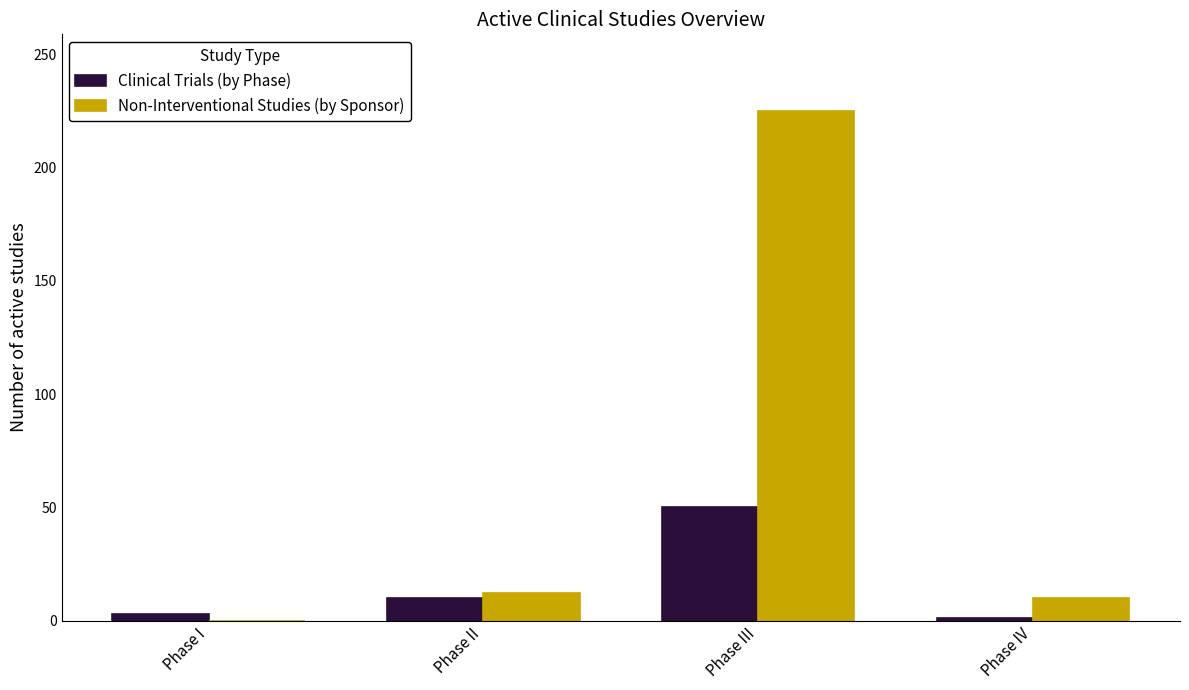

Reading left to right, what are all the values shown in this chart?

Clinical Trials (by Phase): Phase I=3	Phase II=10	Phase III=50	Phase IV=1
Non-Interventional Studies (by Sponsor): Phase I=0	Phase II=12	Phase III=225	Phase IV=10